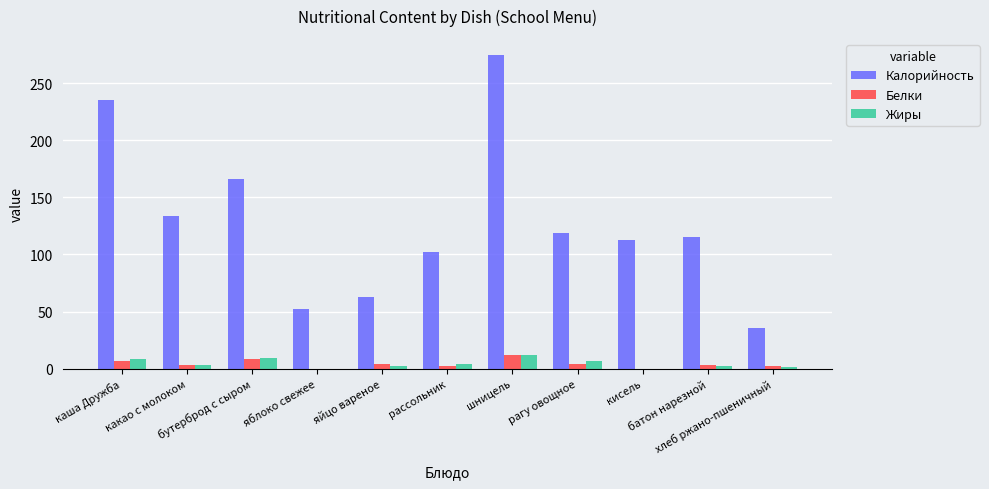

Are the bars horizontal?

No